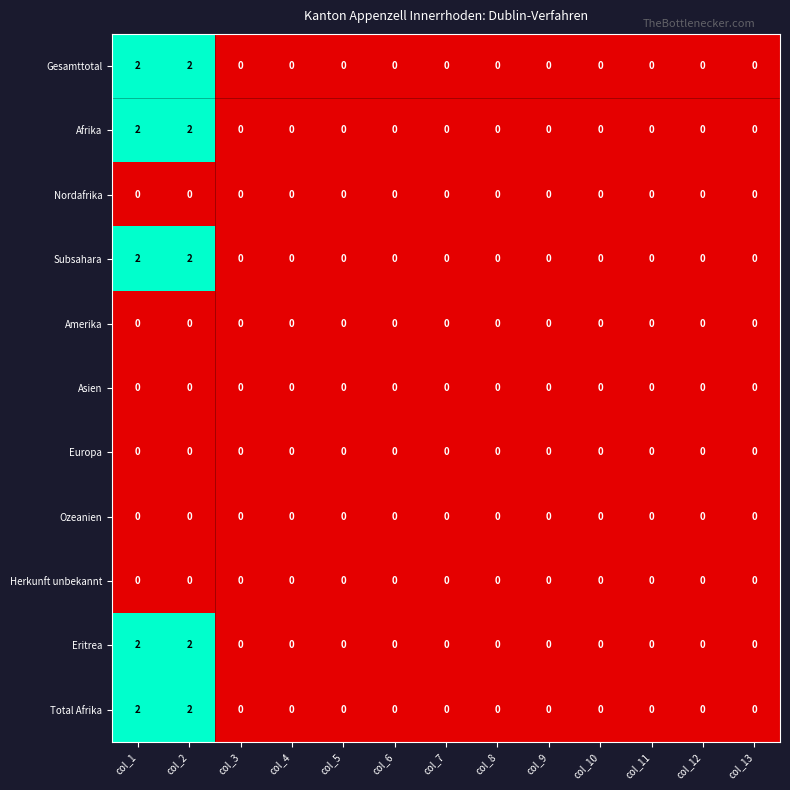

How many categories are shown in the chart?

13